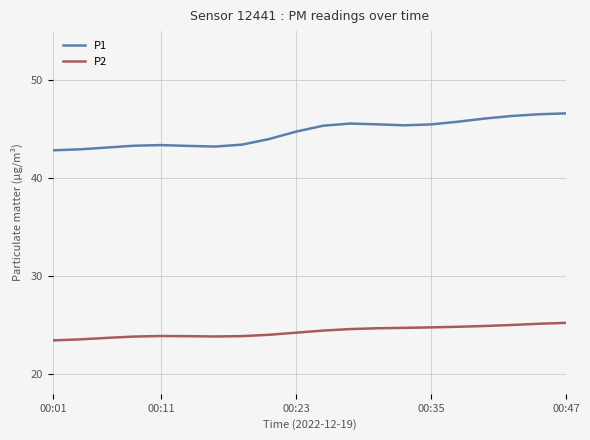

Which series has the largest range (max minus min)?

P1